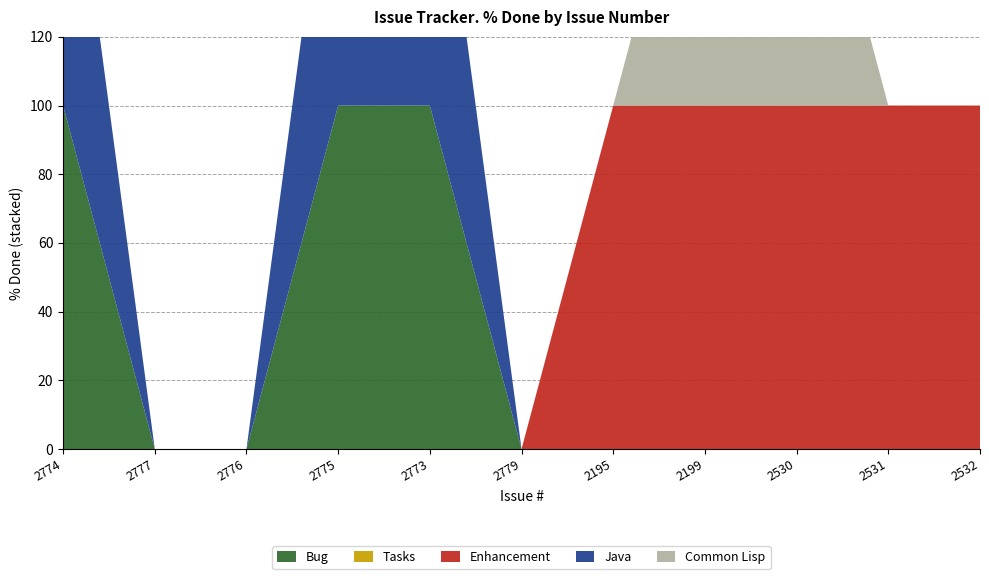

Reading right to left, what are all the values shown in this chart?

Bug: 2532=0	2531=0	2530=0	2199=0	2195=0	2779=0	2773=100	2775=100	2776=0	2777=0	2774=100
Tasks: 2532=0	2531=0	2530=0	2199=0	2195=0	2779=0	2773=0	2775=0	2776=0	2777=0	2774=0
Enhancement: 2532=100	2531=100	2530=100	2199=100	2195=100	2779=0	2773=0	2775=0	2776=0	2777=0	2774=0
Java: 2532=0	2531=0	2530=0	2199=0	2195=0	2779=0	2773=100	2775=100	2776=0	2777=0	2774=100
Common Lisp: 2532=0	2531=0	2530=100	2199=100	2195=0	2779=0	2773=0	2775=0	2776=0	2777=0	2774=0